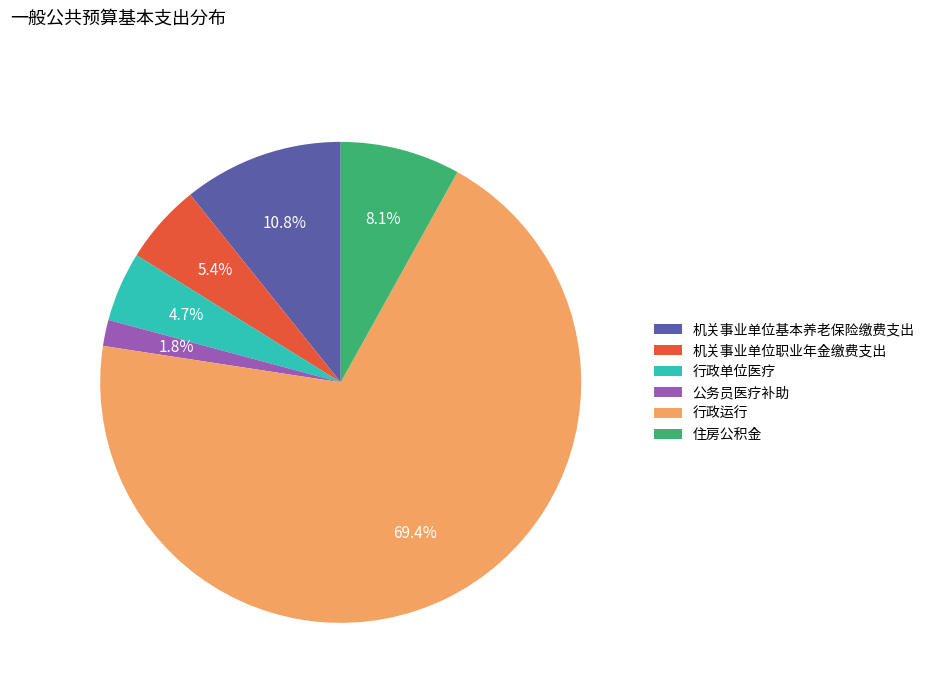

Between 机关事业单位基本养老保险缴费支出 and 机关事业单位职业年金缴费支出, which is larger?

机关事业单位基本养老保险缴费支出